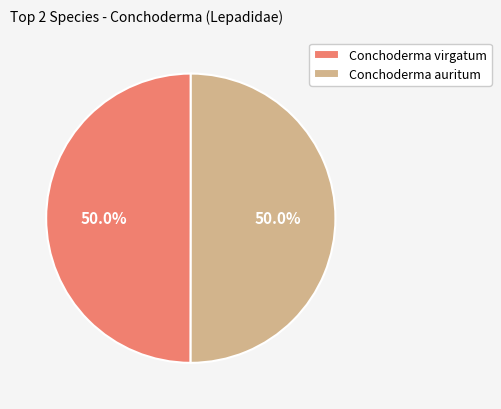

Combined, what portion of the pie is Conchoderma virgatum and Conchoderma auritum?

100.0%